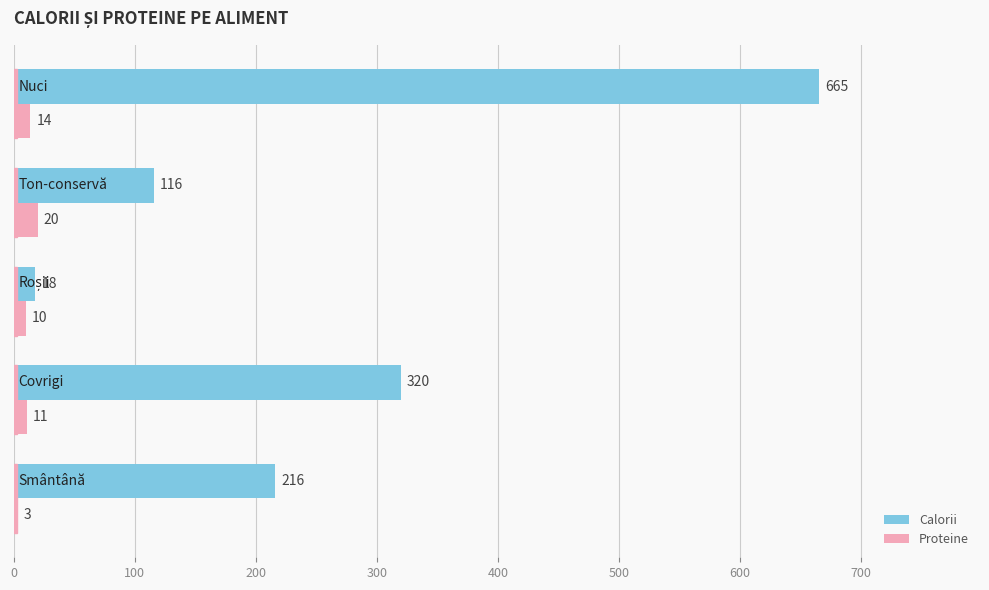

How many series are shown in this chart?

2